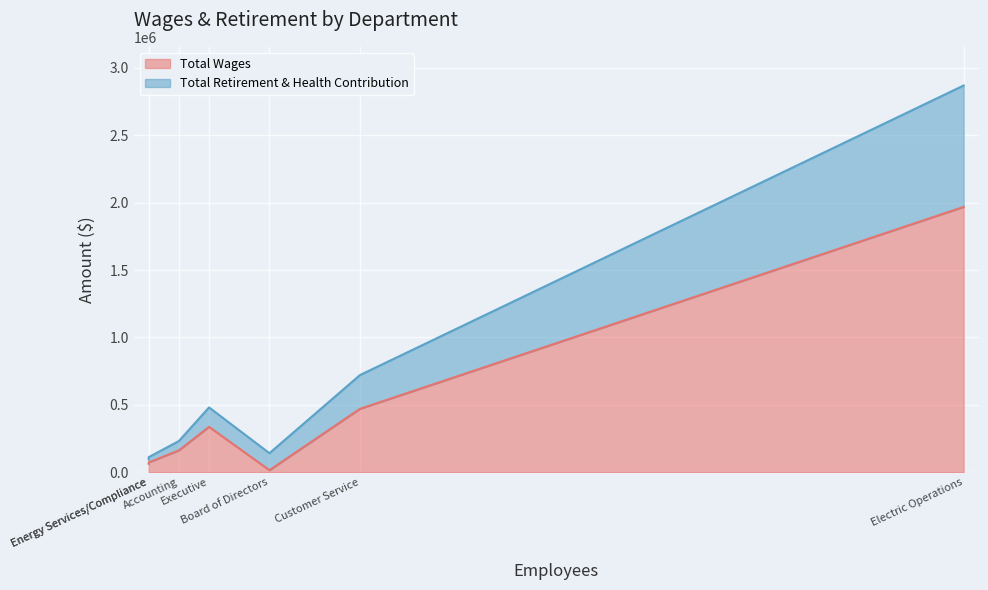

At which category is the sum across all series the highest?

Electric Operations